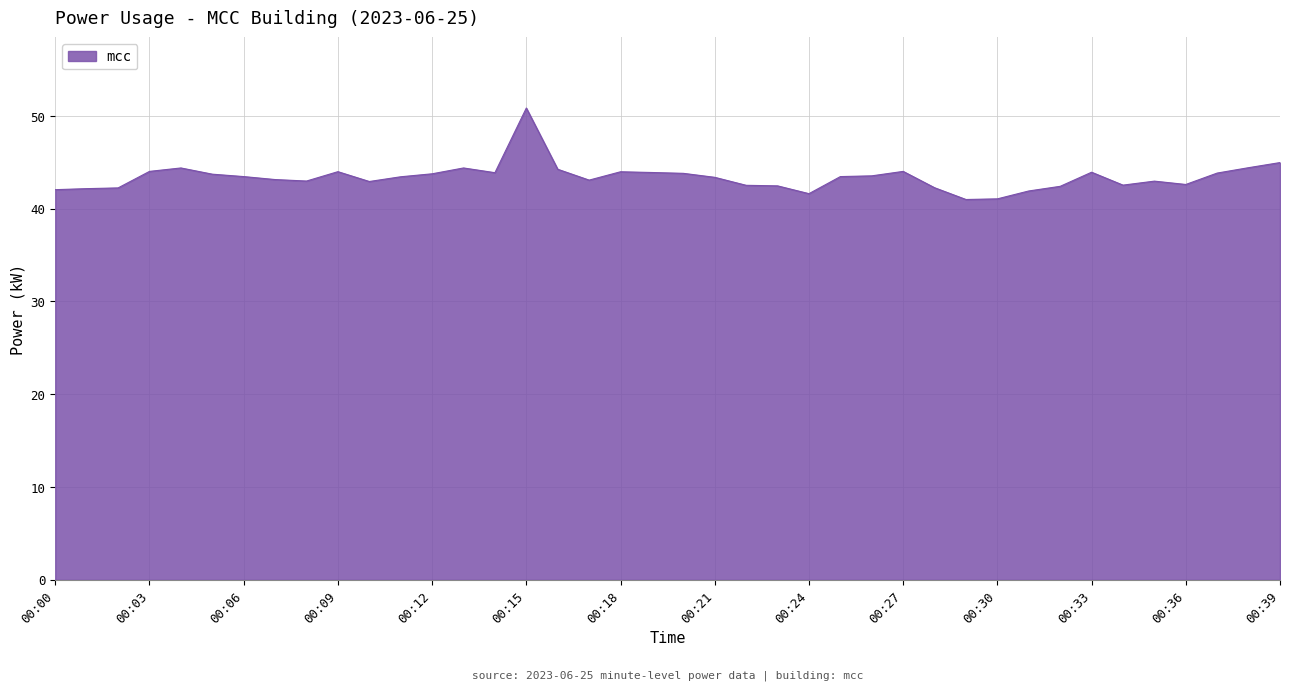

What is the difference between the maximum and minimum values?

9.9